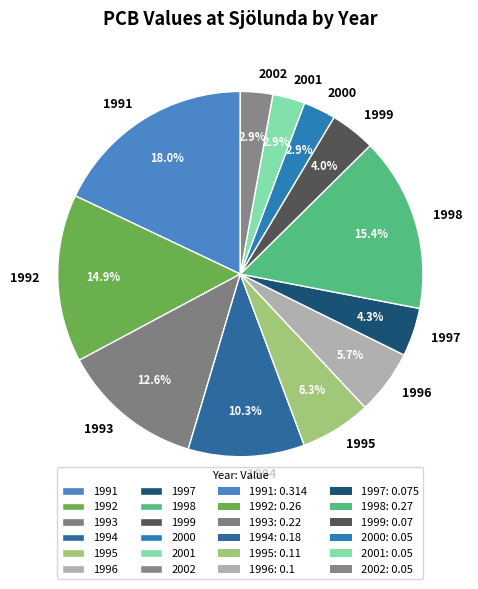

How much of the chart is everything except 1998?

84.6%